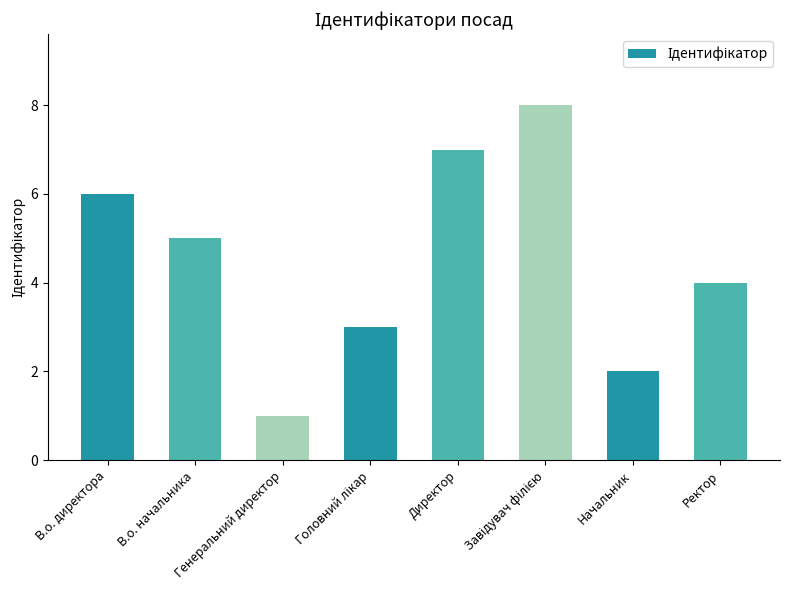

What is the approximate value at Генеральний директор?

1